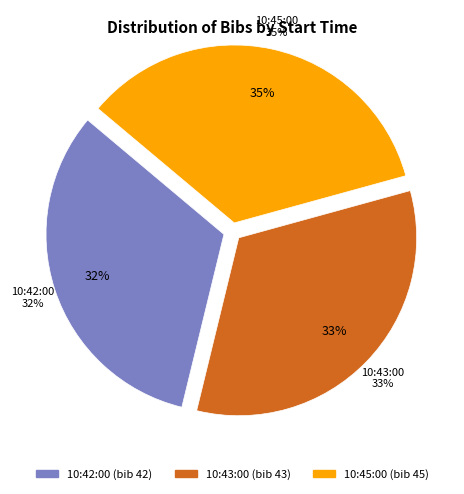

What is the largest slice in the pie chart?

10:45:00